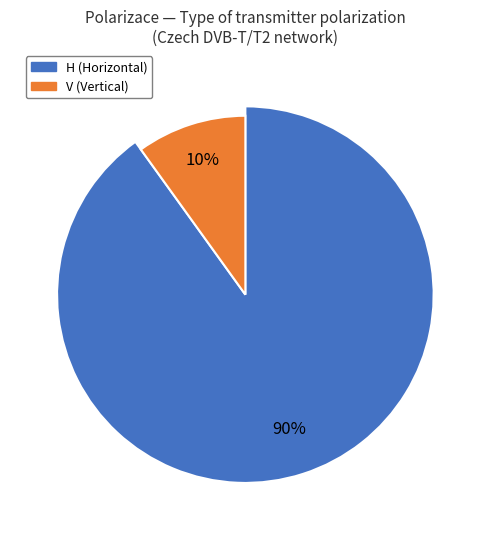

Which has a higher value, H or V?

H